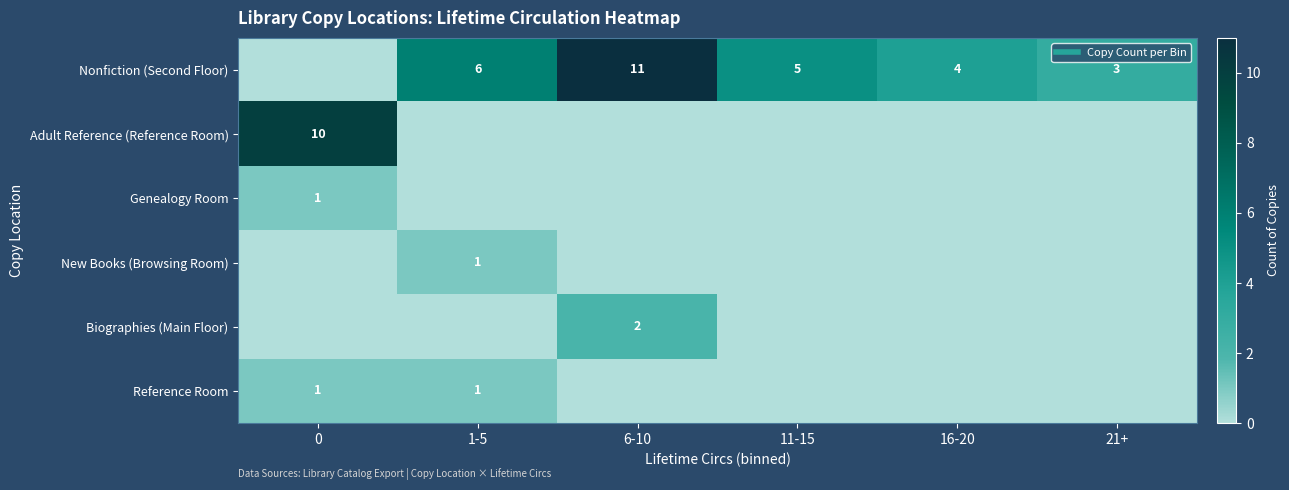

Is it true that Nonfiction (Second Floor) equals 4 at 16-20?

True